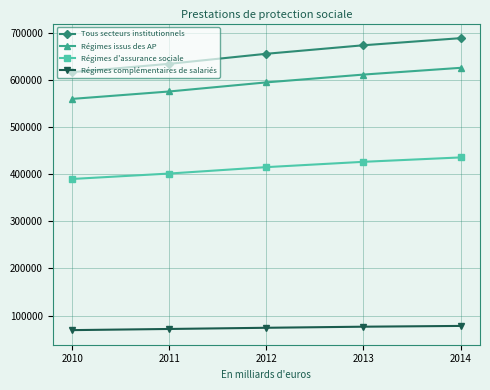

True or false: Régimes complémentaires de salariés has a value of 32621 at 2012.

False